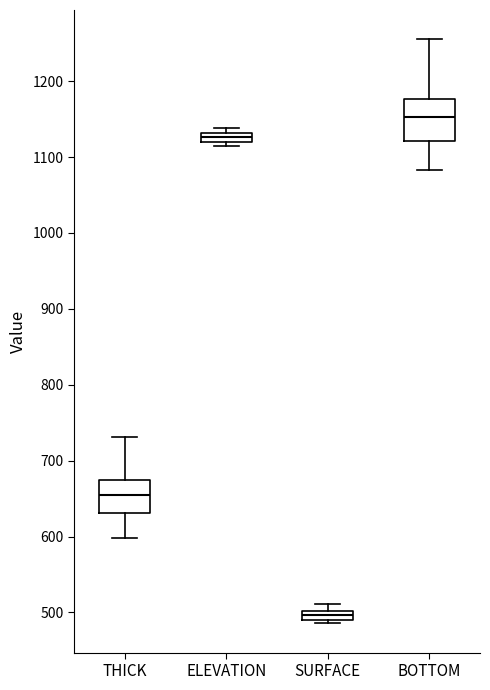

Comparing the boxes themselves (not the whiskers), which one is the tallest?

BOTTOM